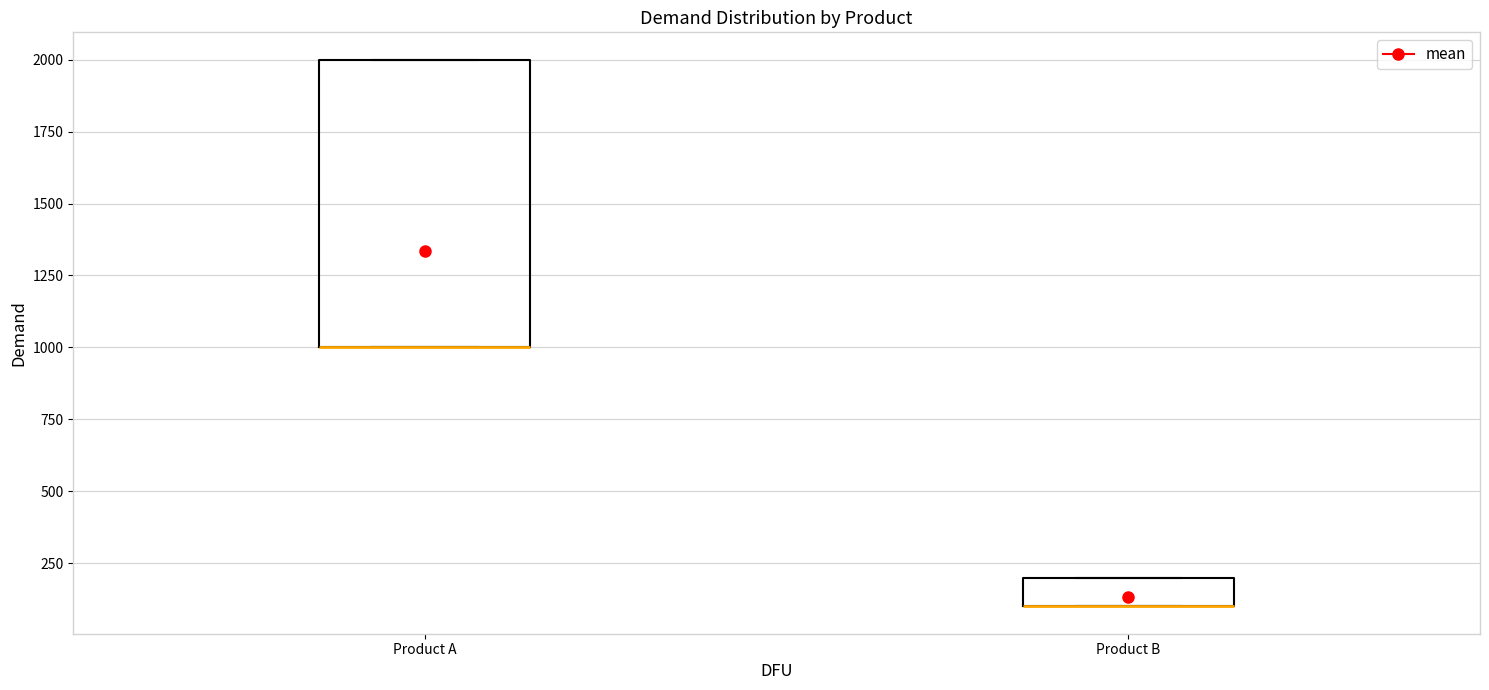

Which box is the tallest, from its lower edge to its upper edge?

Product A